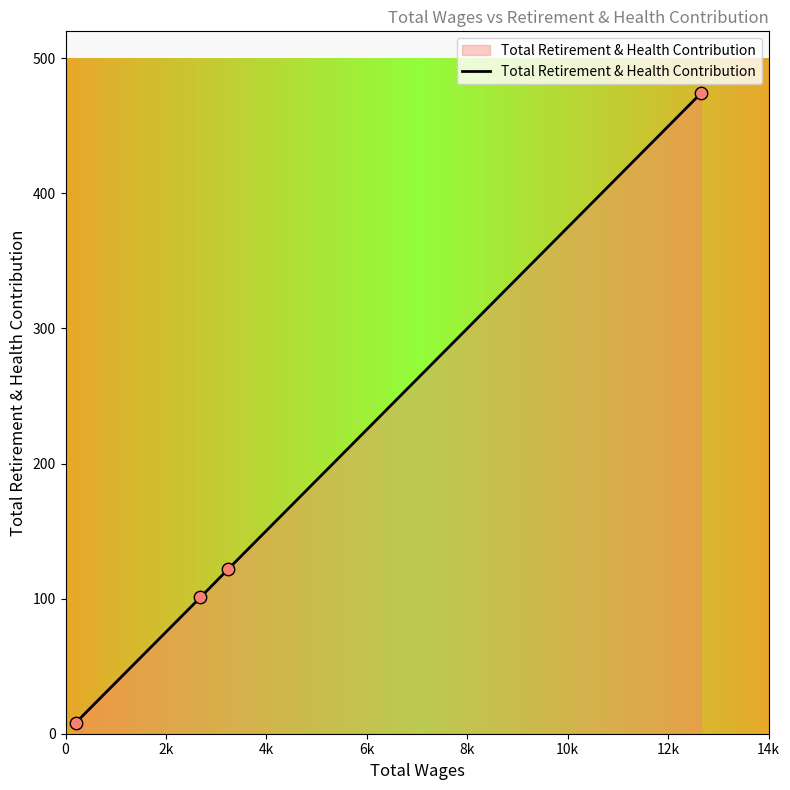

True or false: the data has more than 1 interior local peaks.

False